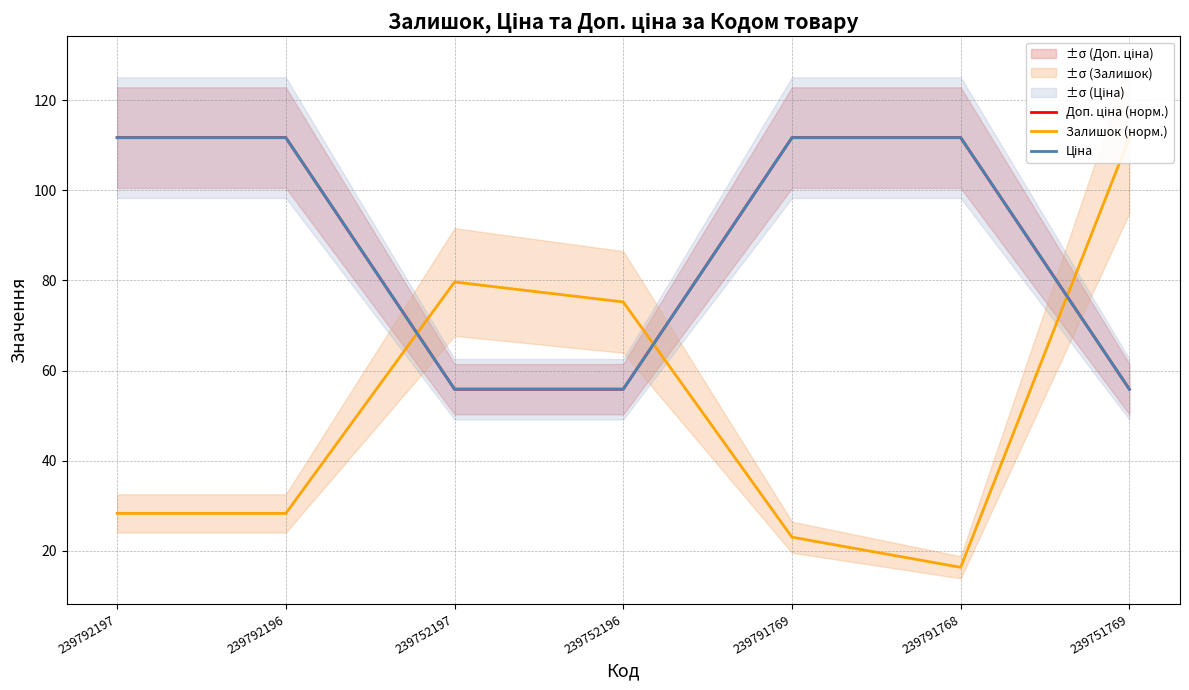

Rank the categories by Доп. ціна (норм.) value from lowest to highest.

239752197, 239752196, 239751769, 239792197, 239792196, 239791769, 239791768